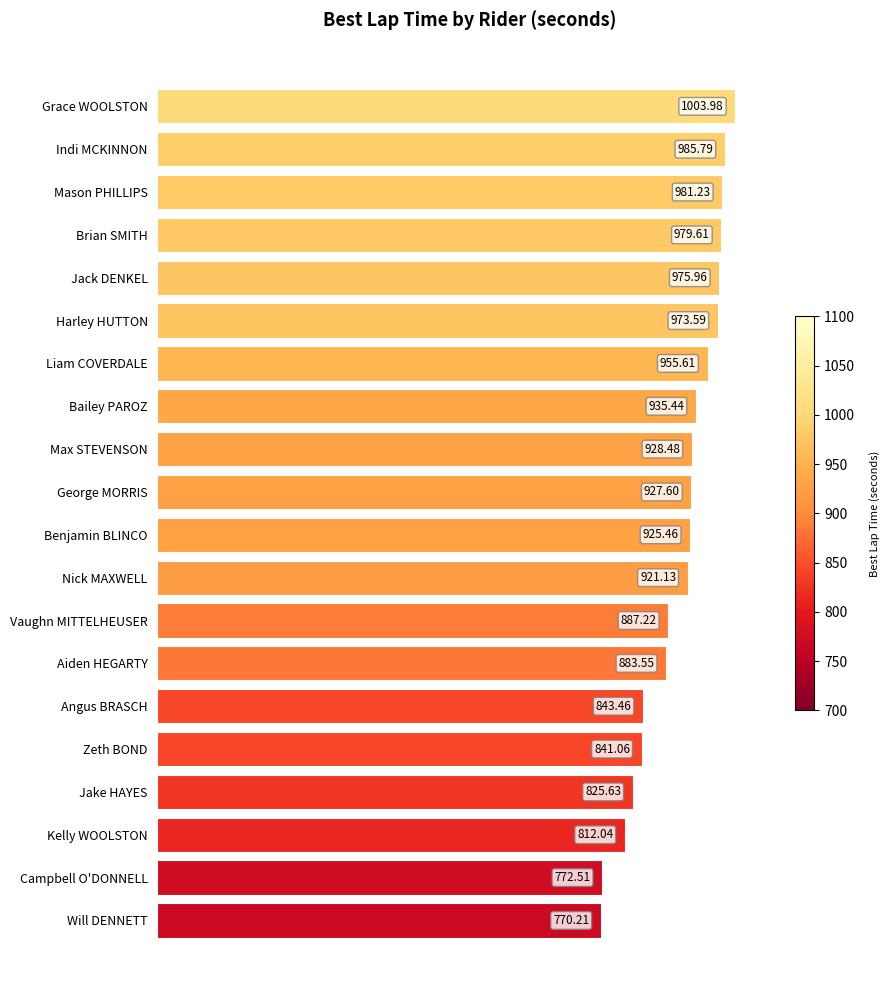

Approximately how many times larger is the value at Brian SMITH compared to George MORRIS?

1.1